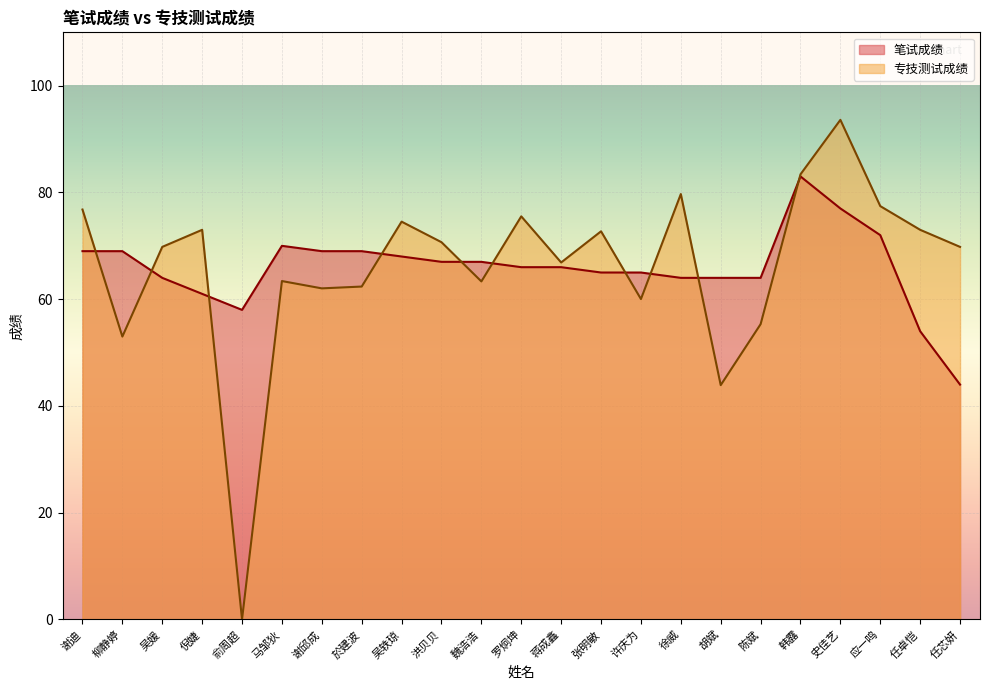

How many data points does each series have?

23